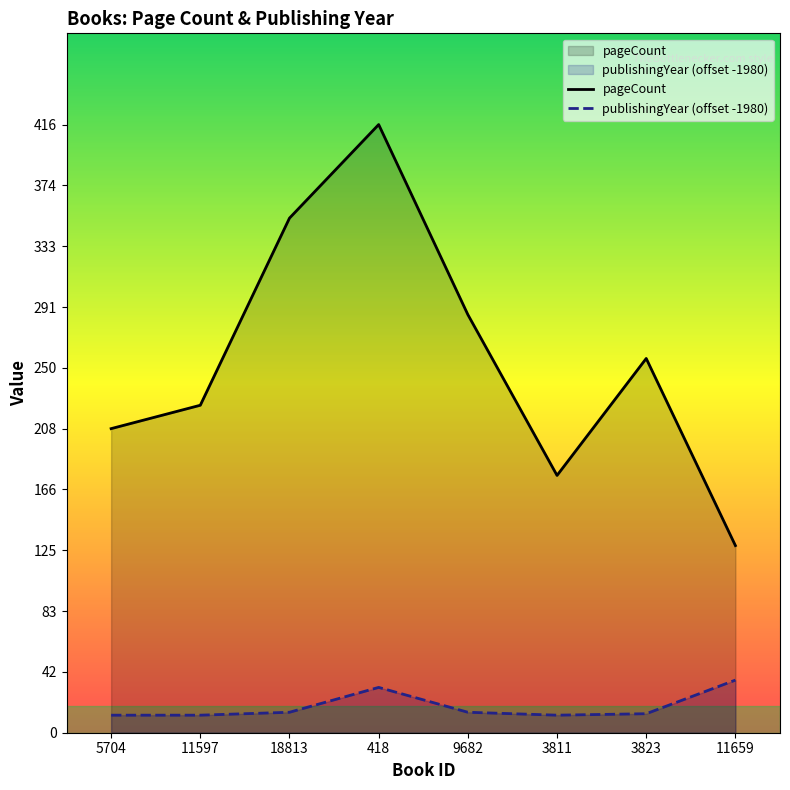

True or false: pageCount and publishingYear (offset -1980) intersect in this chart.

False